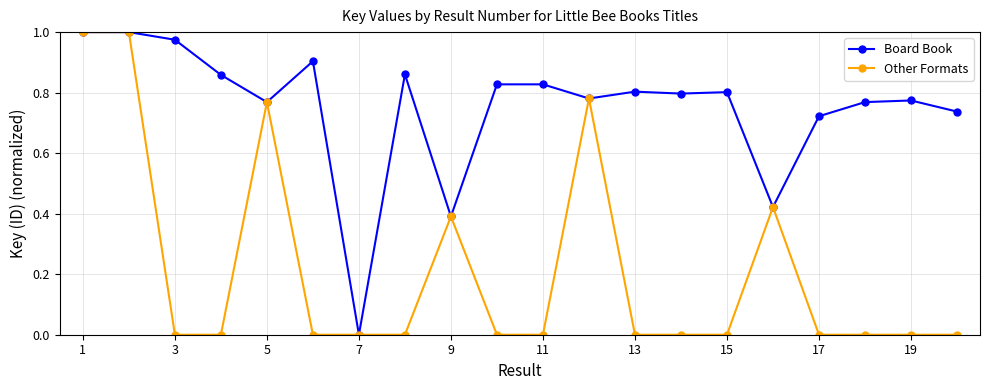

True or false: Board Book has more than 1 interior local peaks.

True